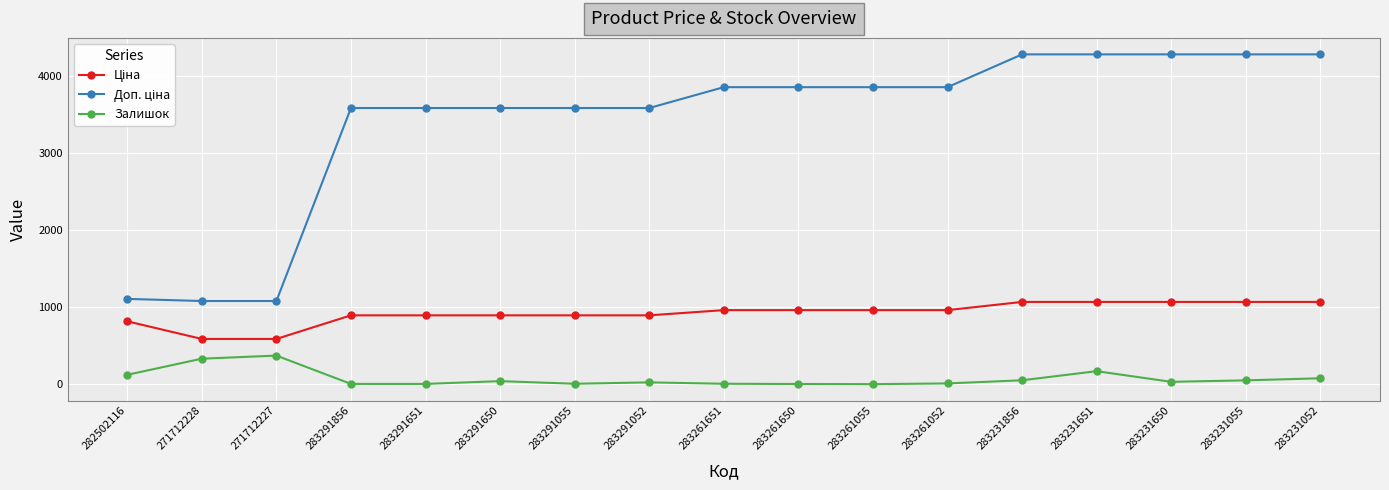

True or false: Залишок has more than 0 interior local peaks.

True